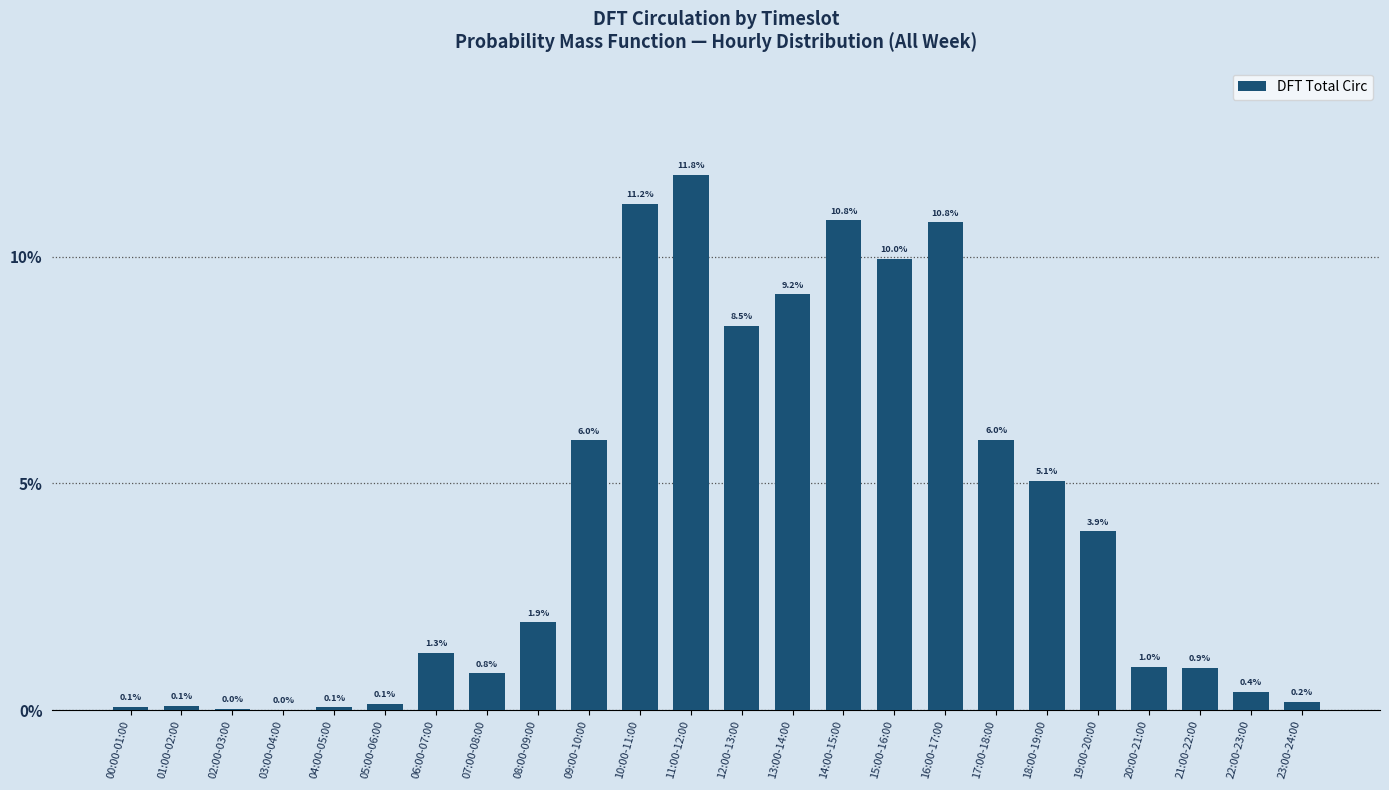

The value at 20:00-21:00 is 1.0. True or false?

True